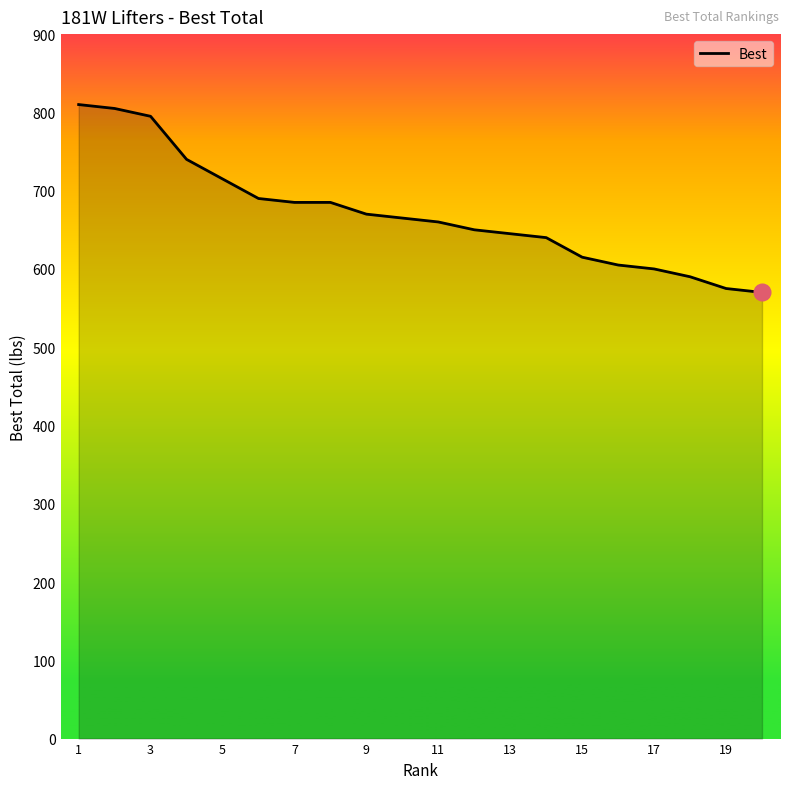

What is the smallest value displayed?

570